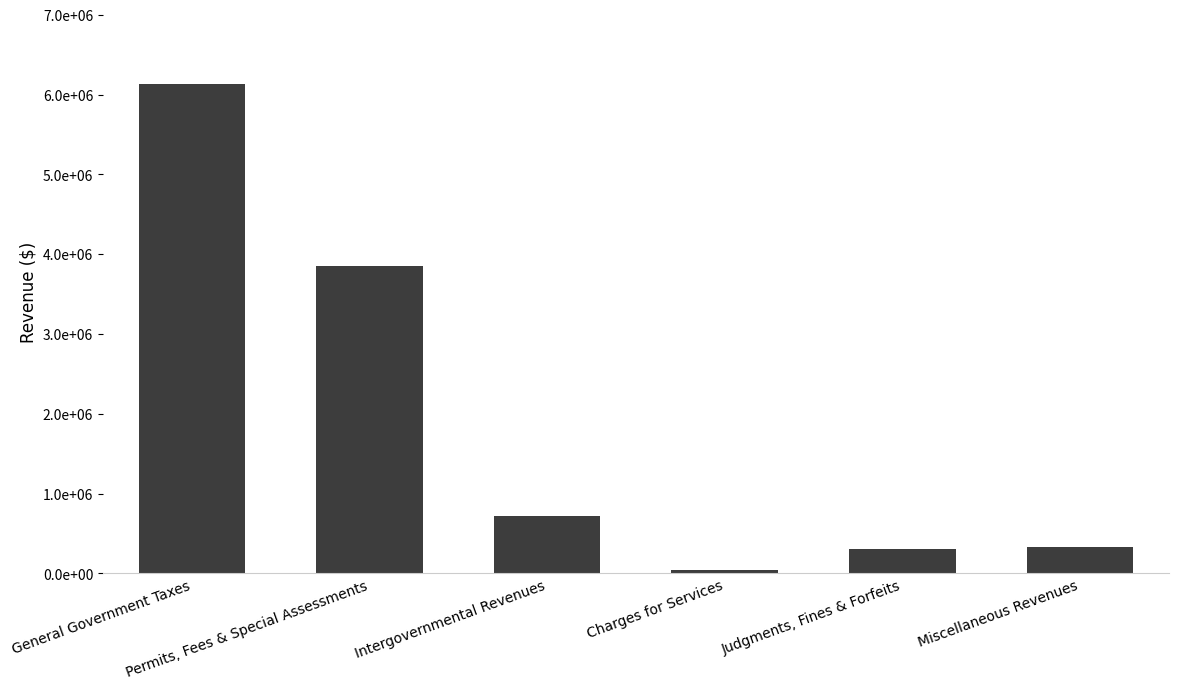

Read the value at Intergovernmental Revenues.

715247